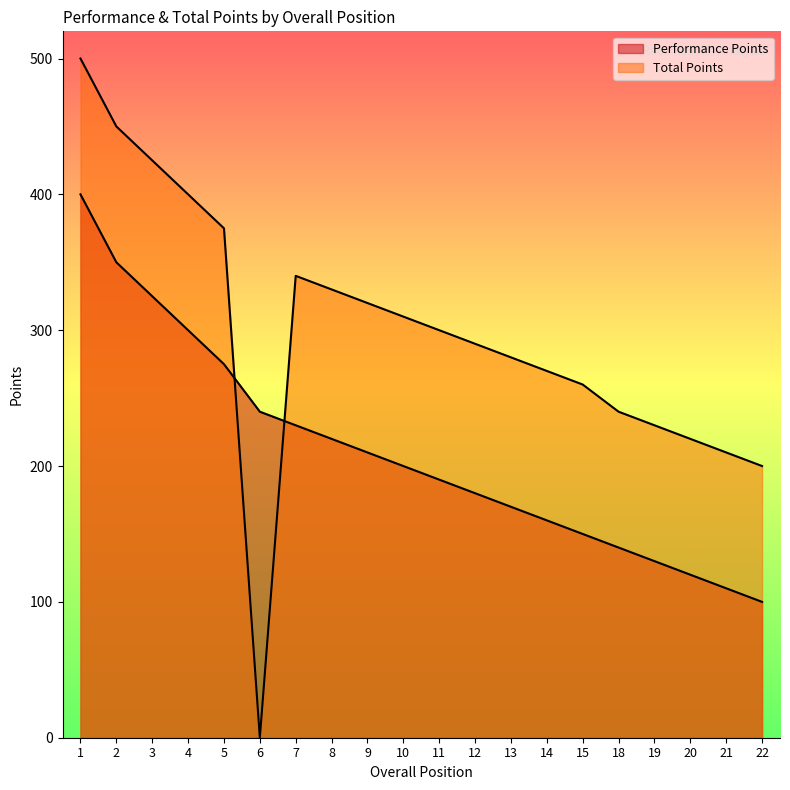

The value of Total Points at 10 is 310. True or false?

True